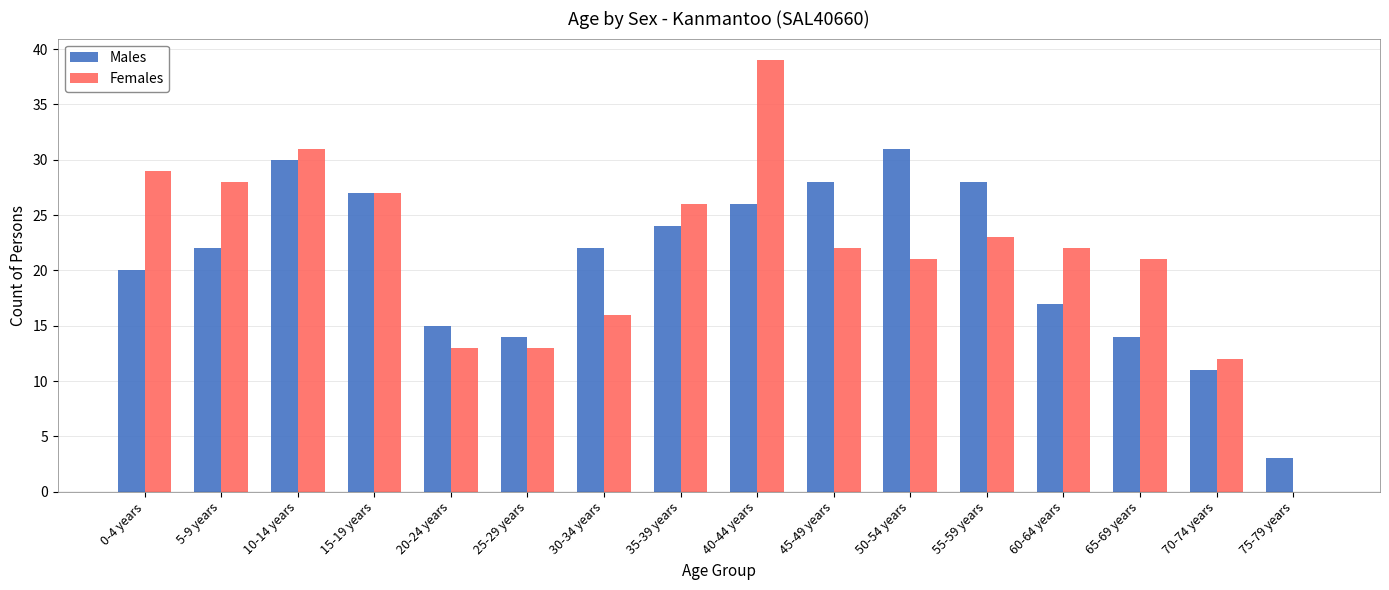

At which category does the chart reach its peak across all series?

40-44 years